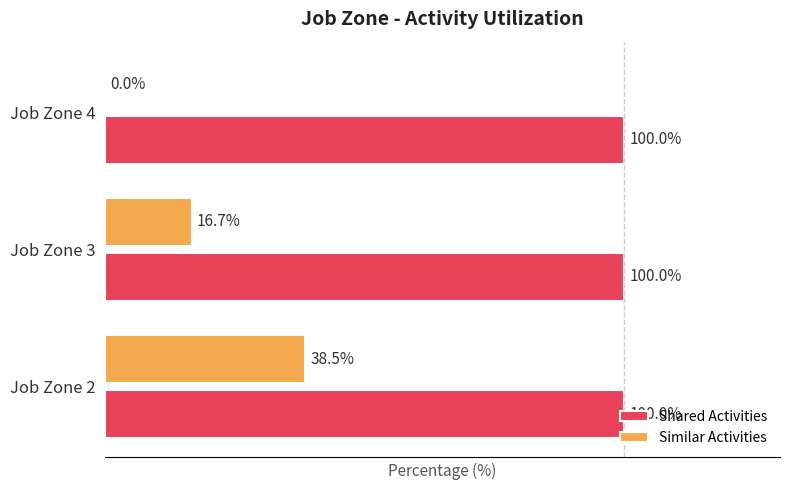

The Similar Activities series shows -1 at 2. True or false?

False